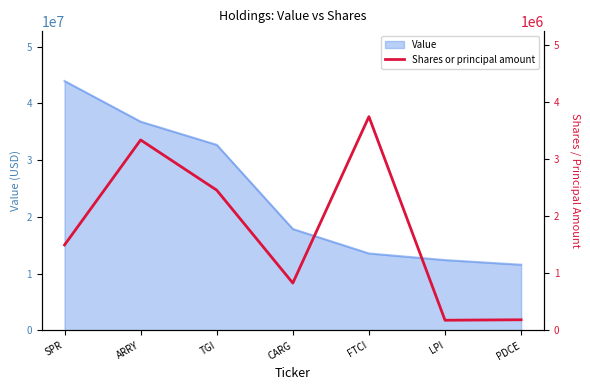

At which label does Value reach its peak?

SPR